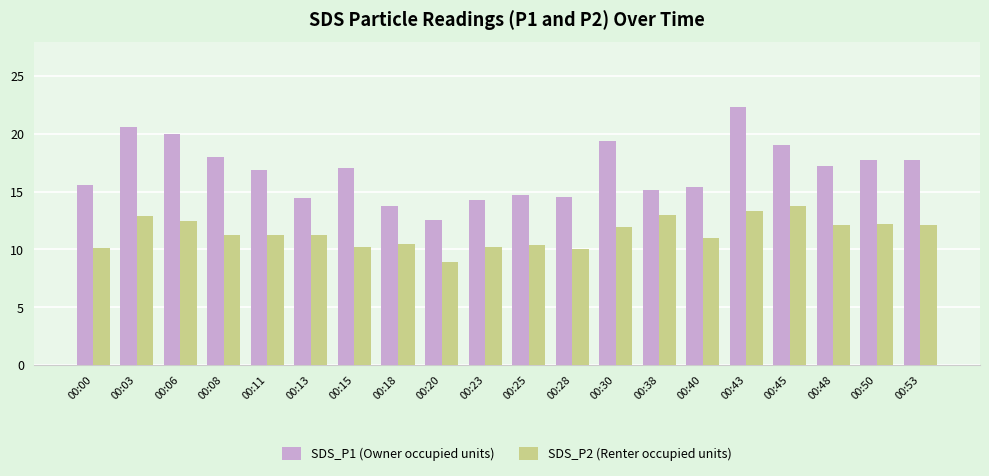

At which category is the sum across all series the highest?

00:43